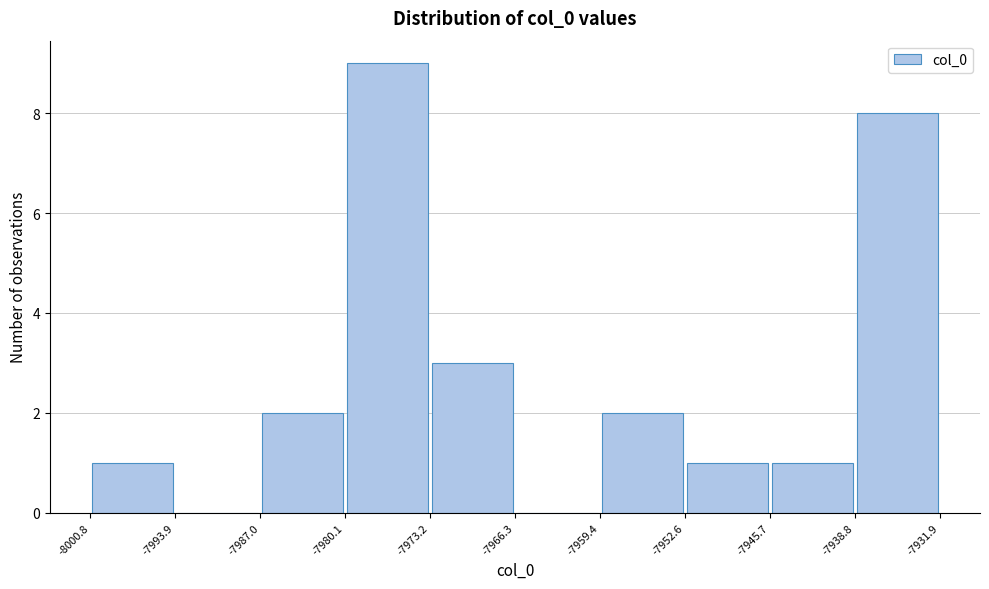

What is the height of the bar covering -7938.8 to -7931.9 on the x-axis? The values are not printed on the chart, so give them approximately, as read against the axis.

8